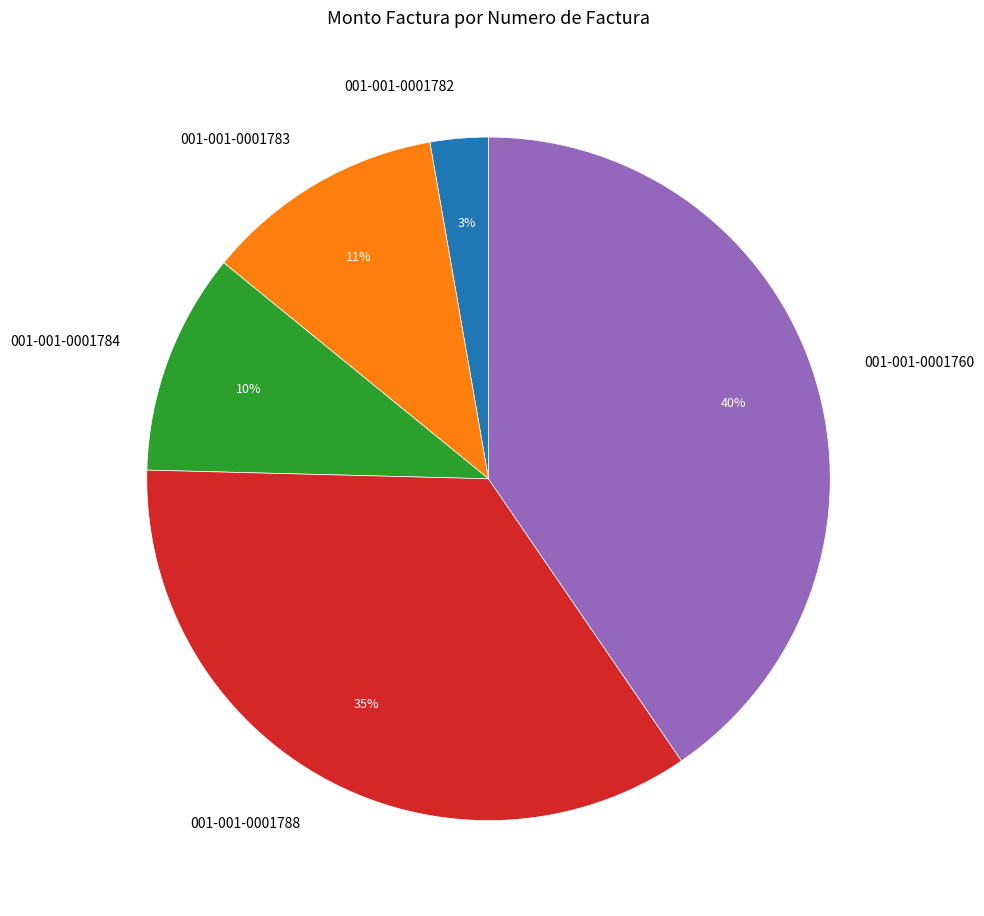

To the nearest percent, what percentage of the pie is 001-001-0001784?

10%